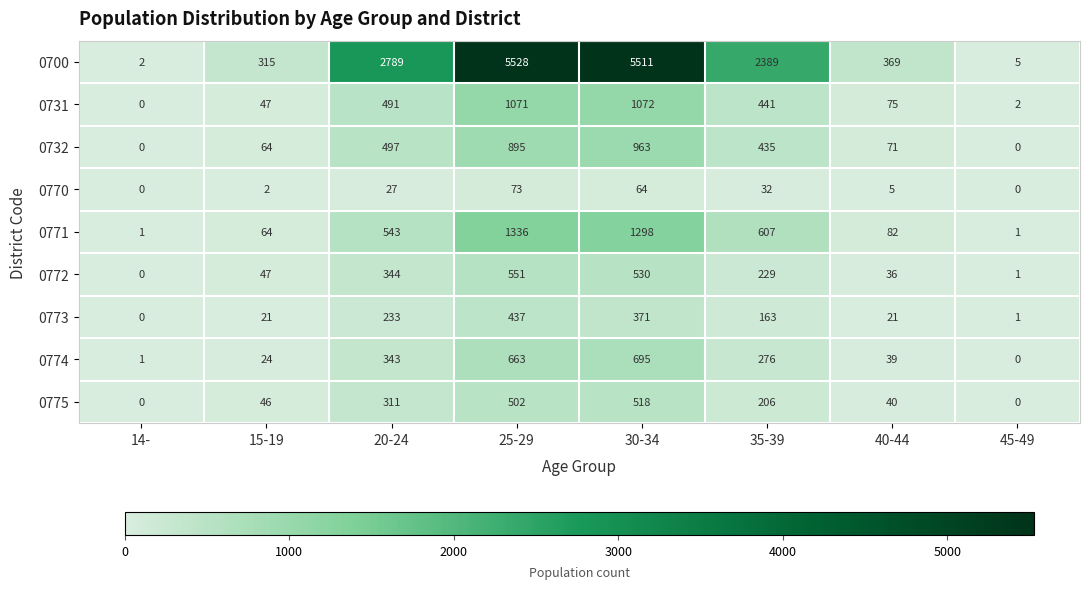

How many positive values does the 0772 series have?

7